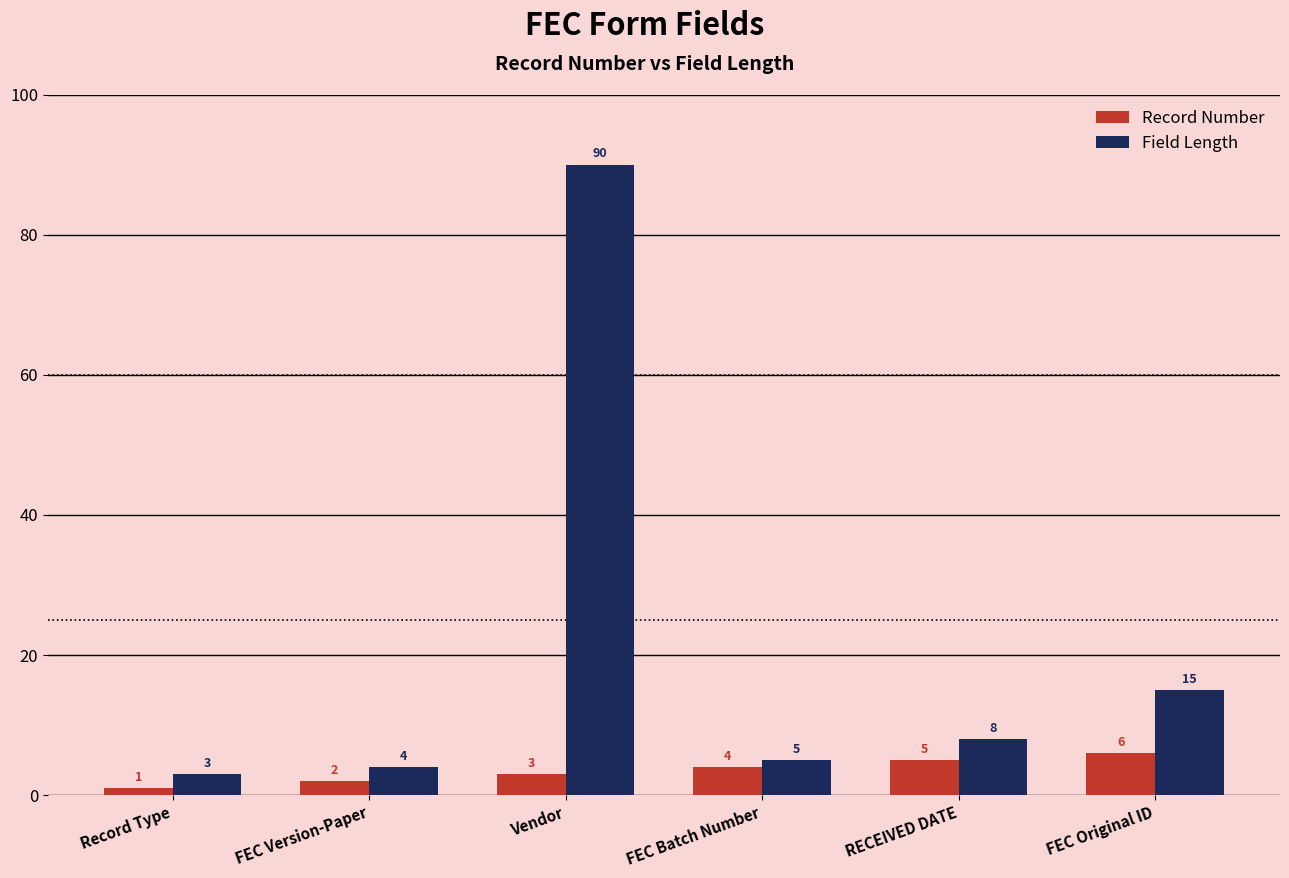

Is the value of Record Number at FEC Original ID greater than the value of Field Length at RECEIVED DATE?

No